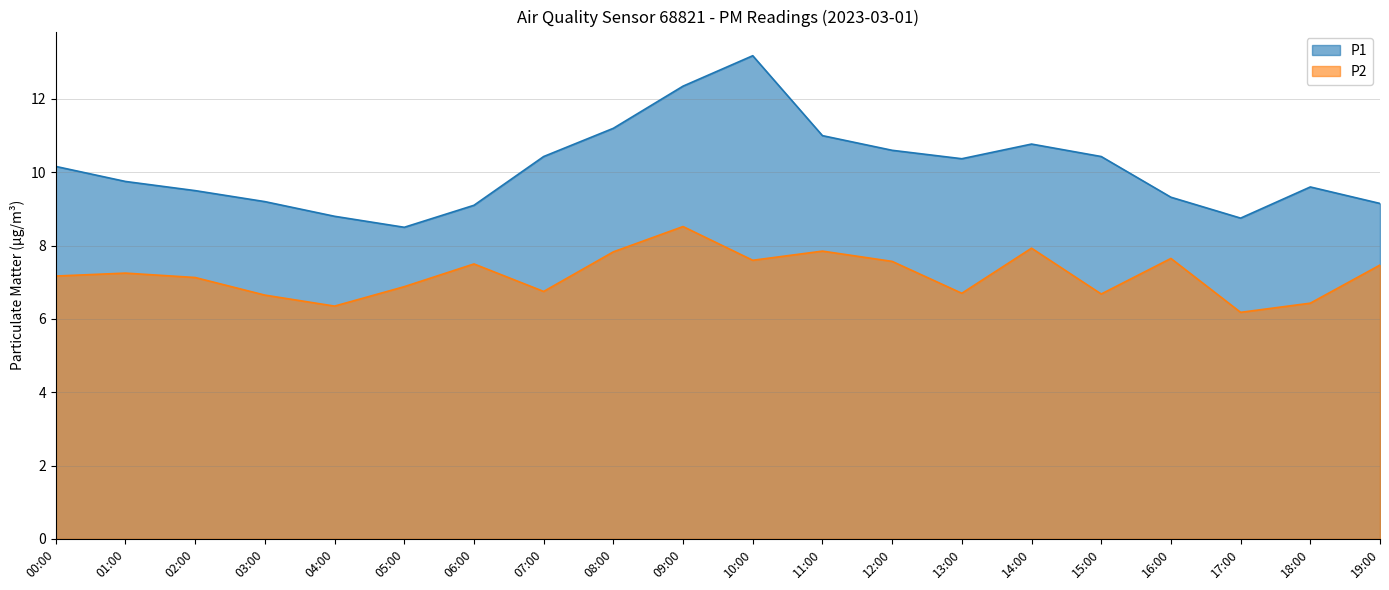

At 07:00, list the series in order from largest to smallest.

P1, P2